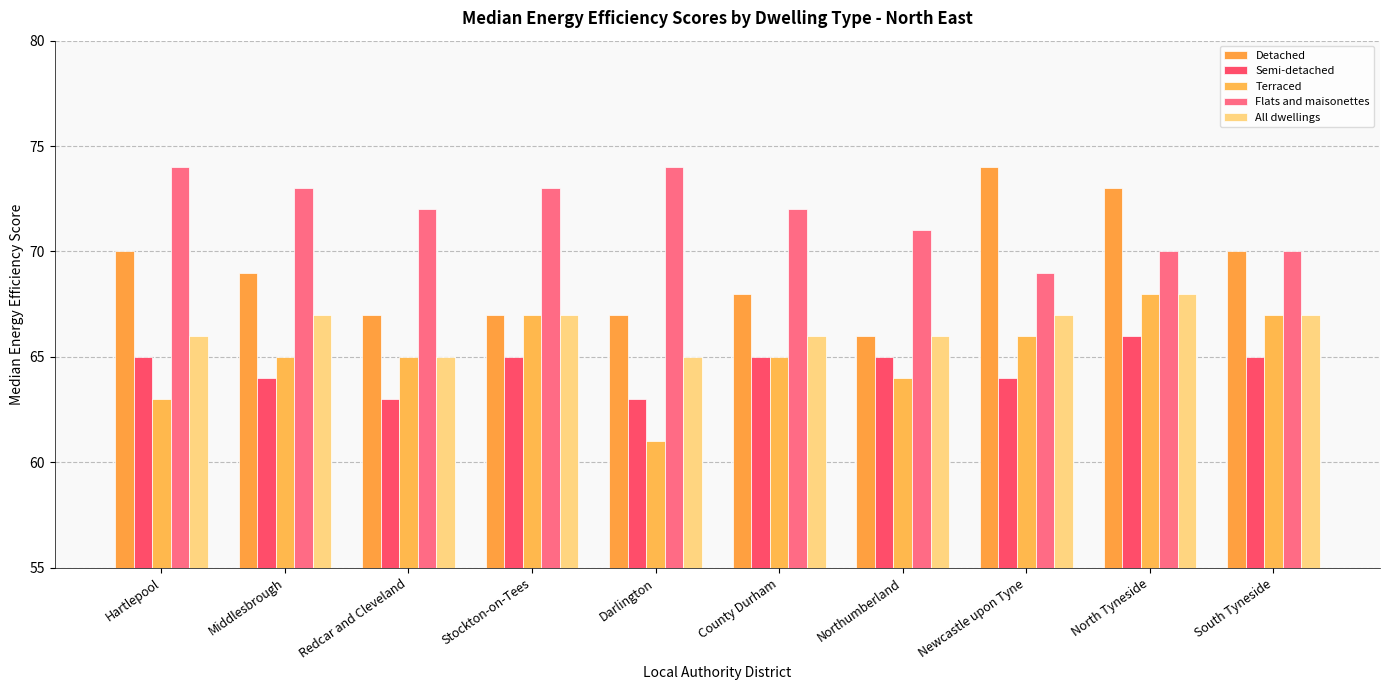

How many distinct data groups are displayed?

5